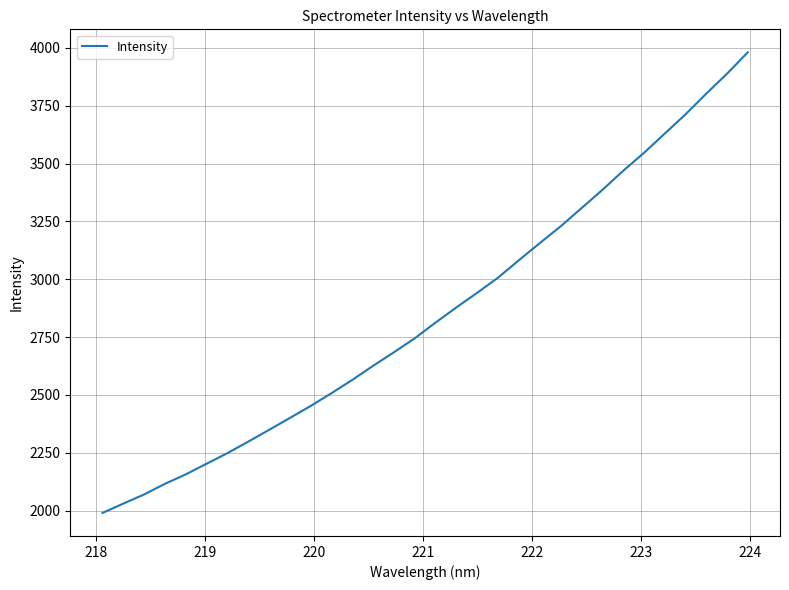

What is the difference between the maximum and minimum values?

1991.4